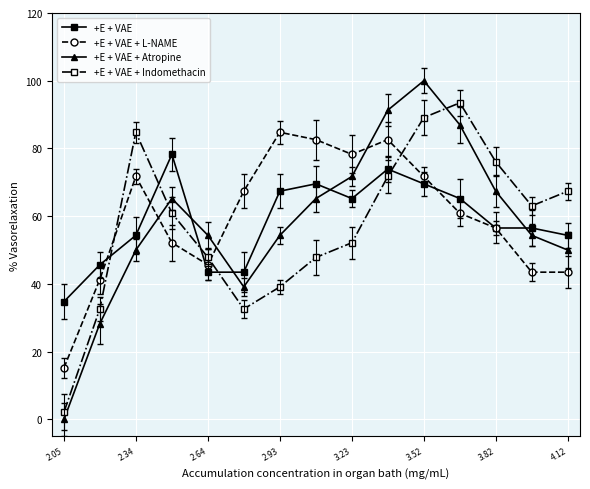

True or false: +E + VAE + L-NAME and +E + VAE + Indomethacin intersect in this chart.

True